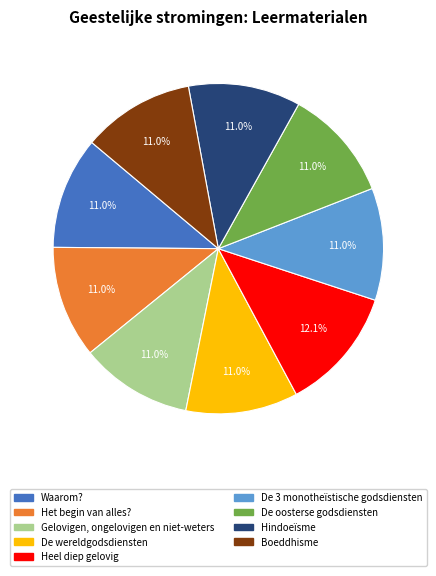

To the nearest percent, what percentage of the pie is De 3 monotheïstische godsdiensten?

11%